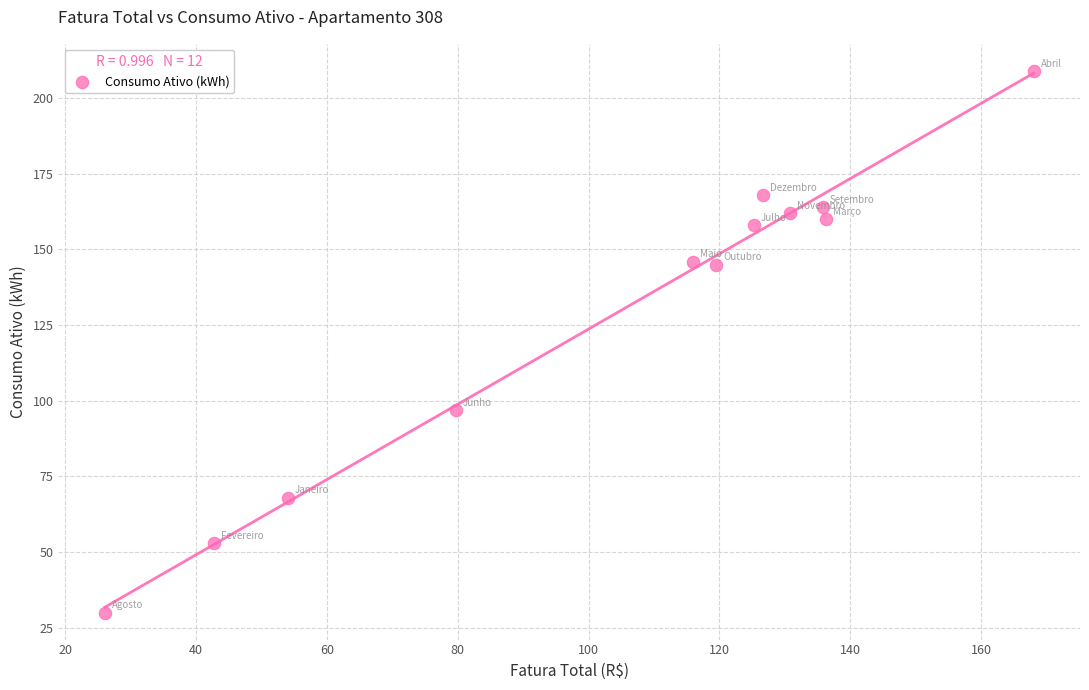

What Y value in the scatter plot is closest to 119?

97